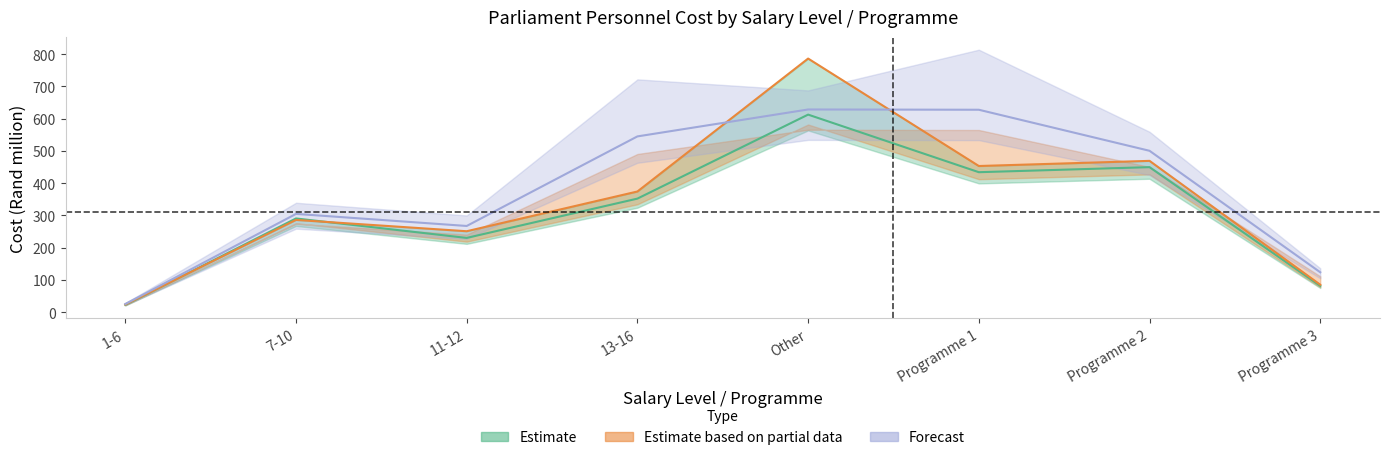

What is the value of the Actual_Cost point at the 2nd from the left?

290.5